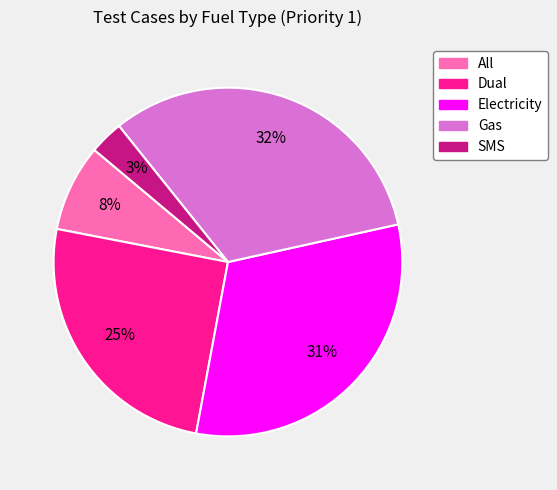

Between Electricity and Dual, which is larger?

Electricity